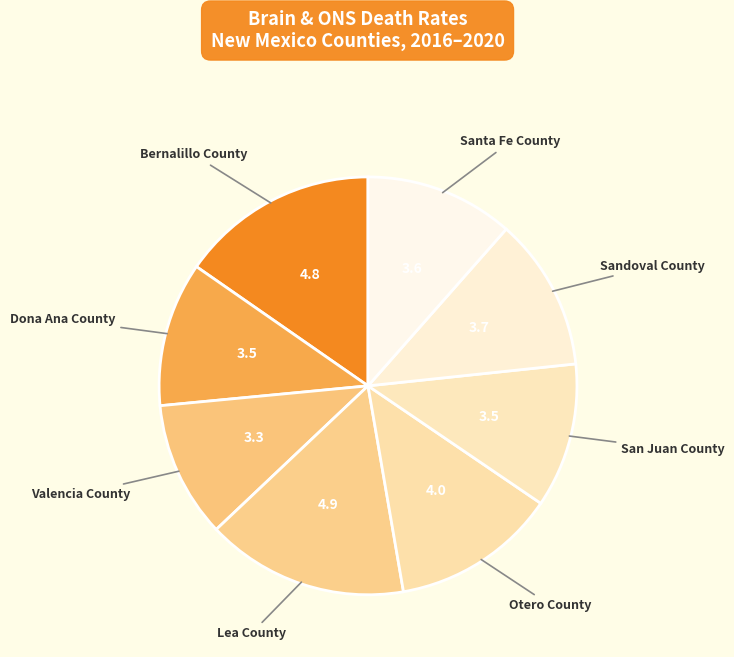

Is it true that Valencia County is 11% of the pie?

True